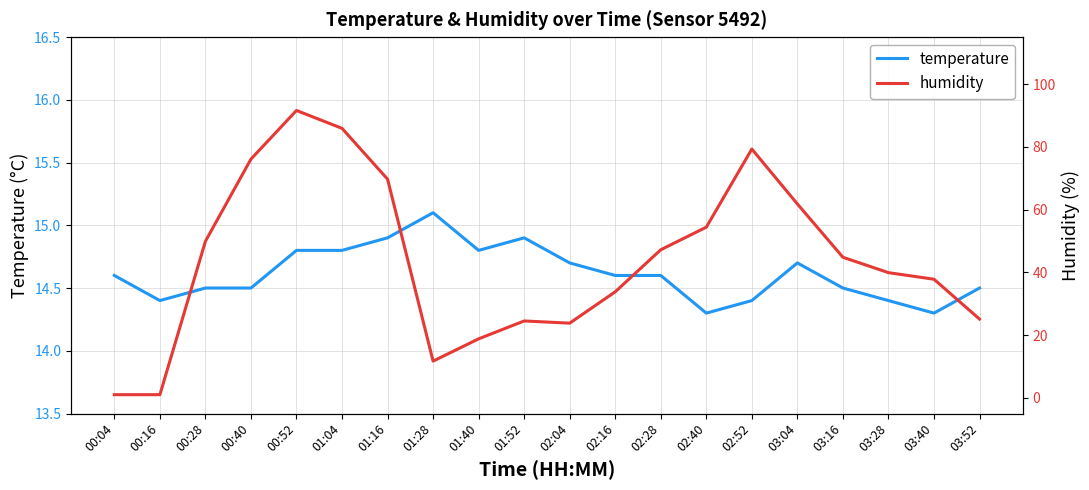

What is the difference between the second highest and minimum values in the temperature series?

0.6